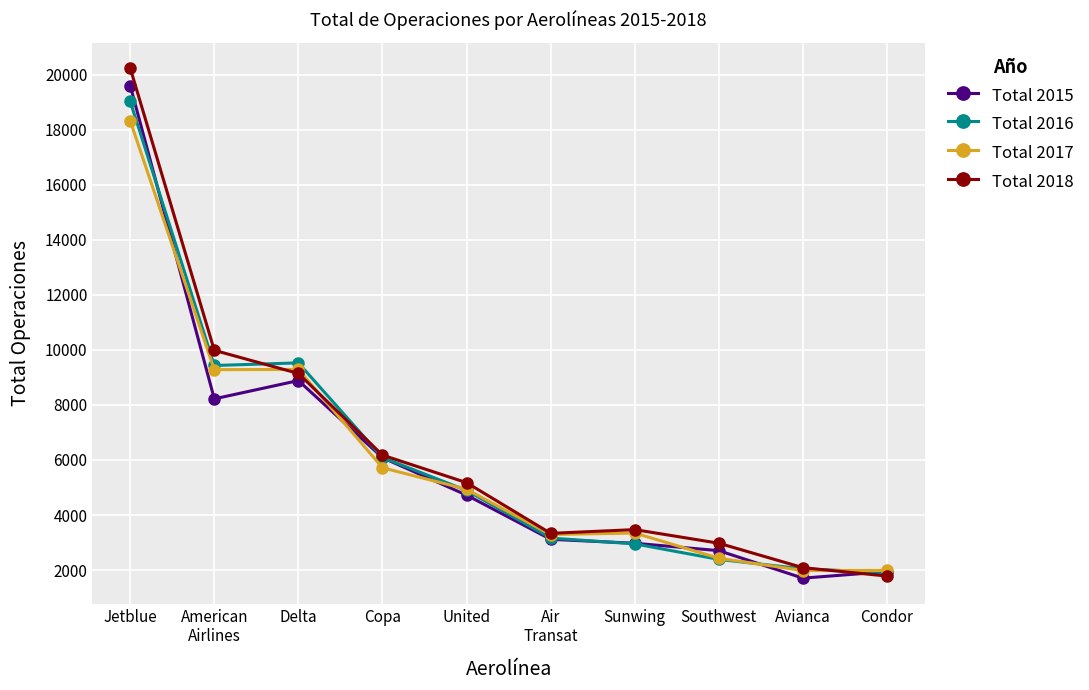

What is the spread (max minus min) of values at Air
Transat?

217